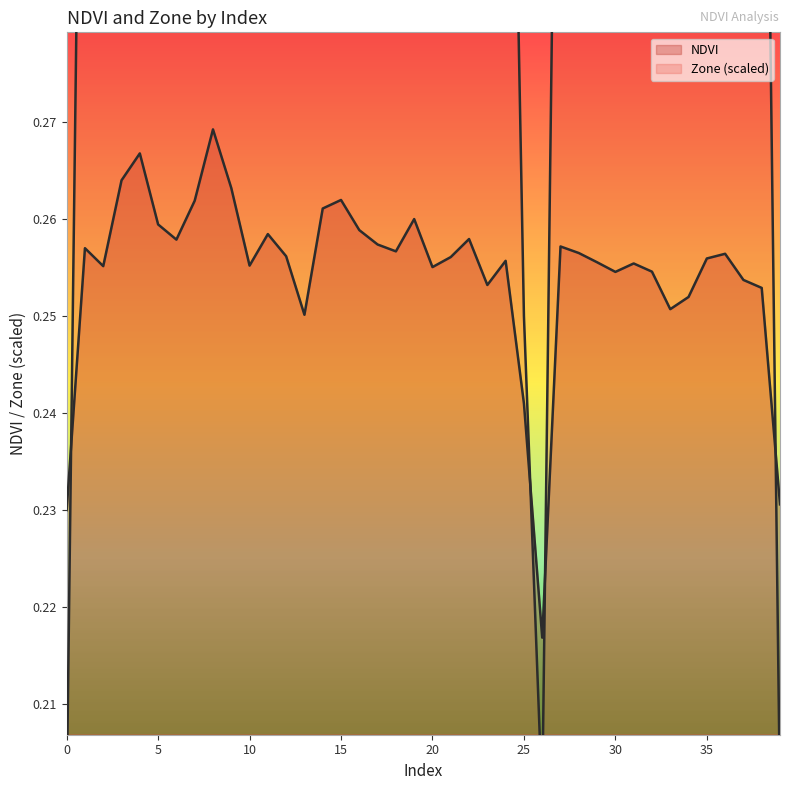

Is the value of Zone at 34 greater than the value of NDVI at 17?

Yes